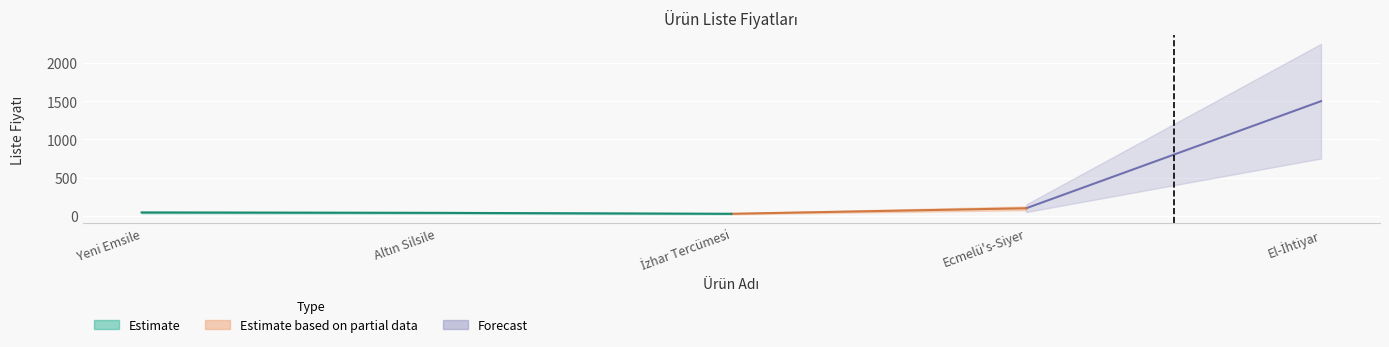

List the labels in order of value, largest first.

El-İhtiyar, Ecmelü's-Siyer, Yeni Emsile, Altın Silsile, İzhar Tercümesi